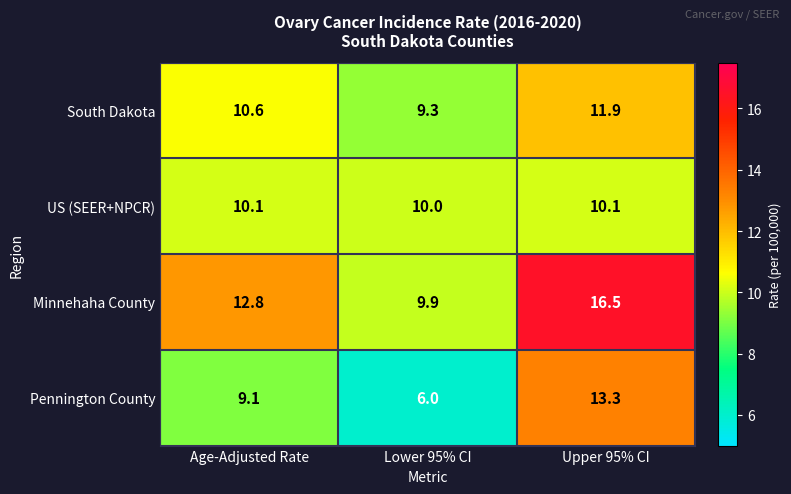

The value of Pennington County at Lower 95% CI is 8.8. True or false?

False